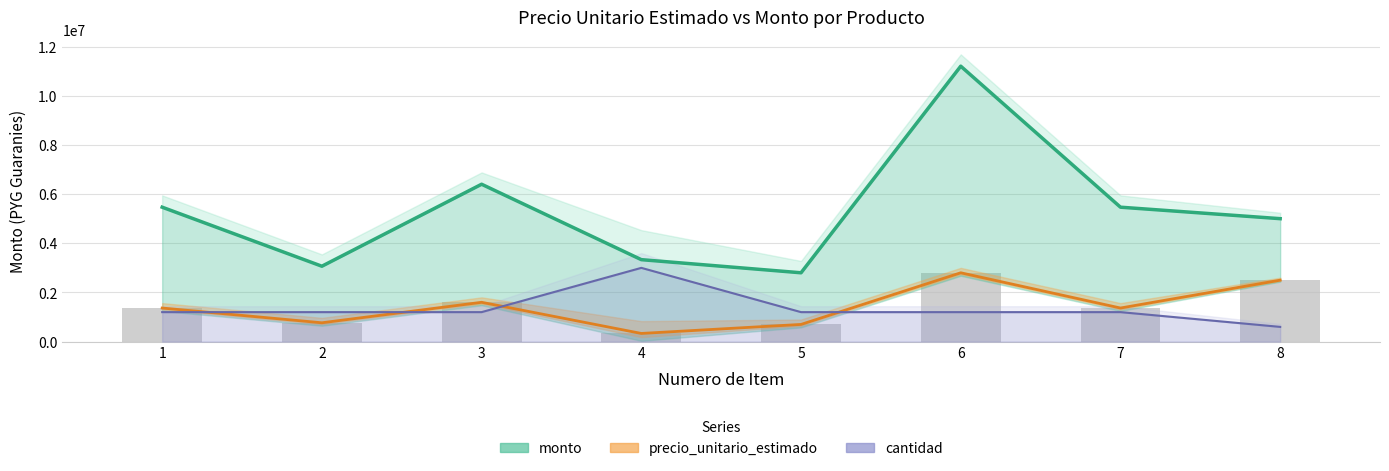

At which label is monto closest to 7000000?

3